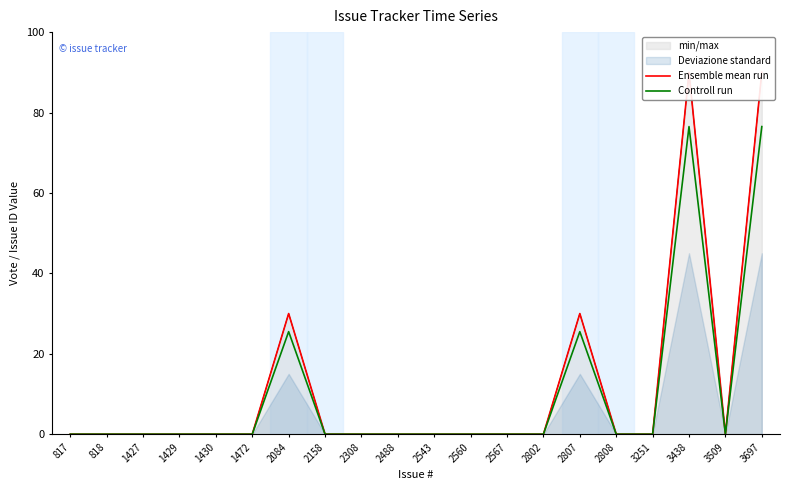

What is the difference between the Ensemble mean run values at 817 and 3697?

90.0